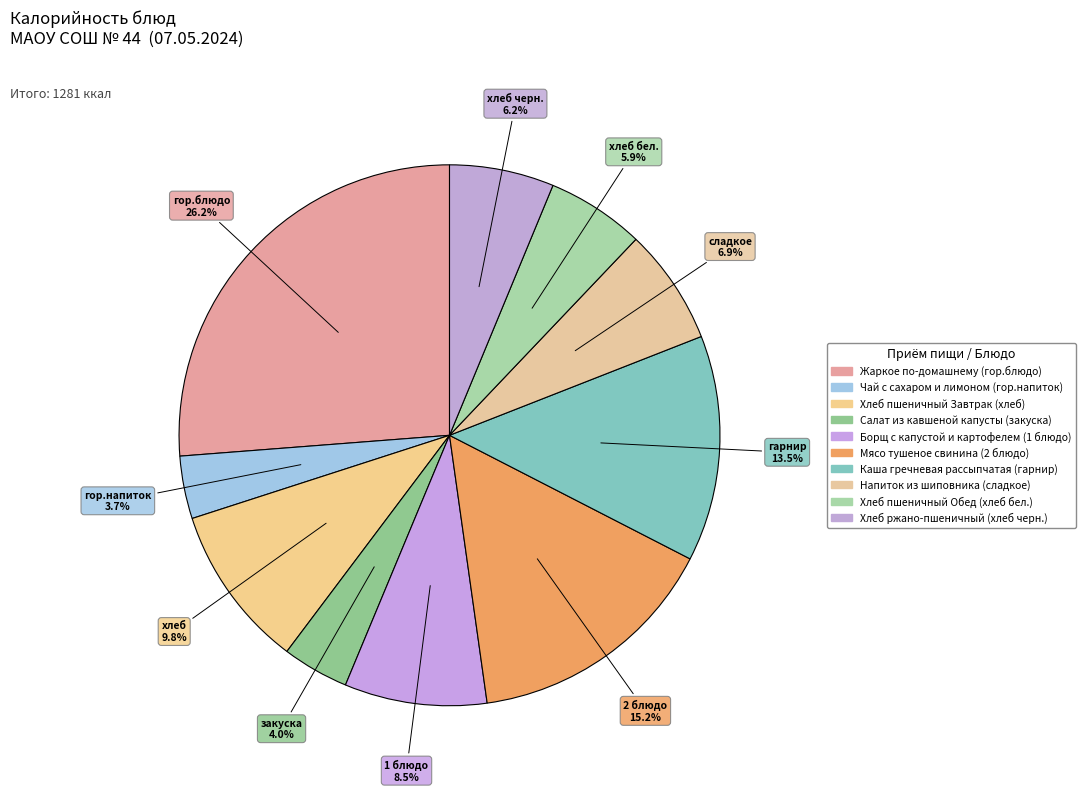

What is the ratio of the value at Хлеб ржано-пшеничный (хлеб черн.) to the value at Салат из кавшеной капусты (закуска)?

1.6